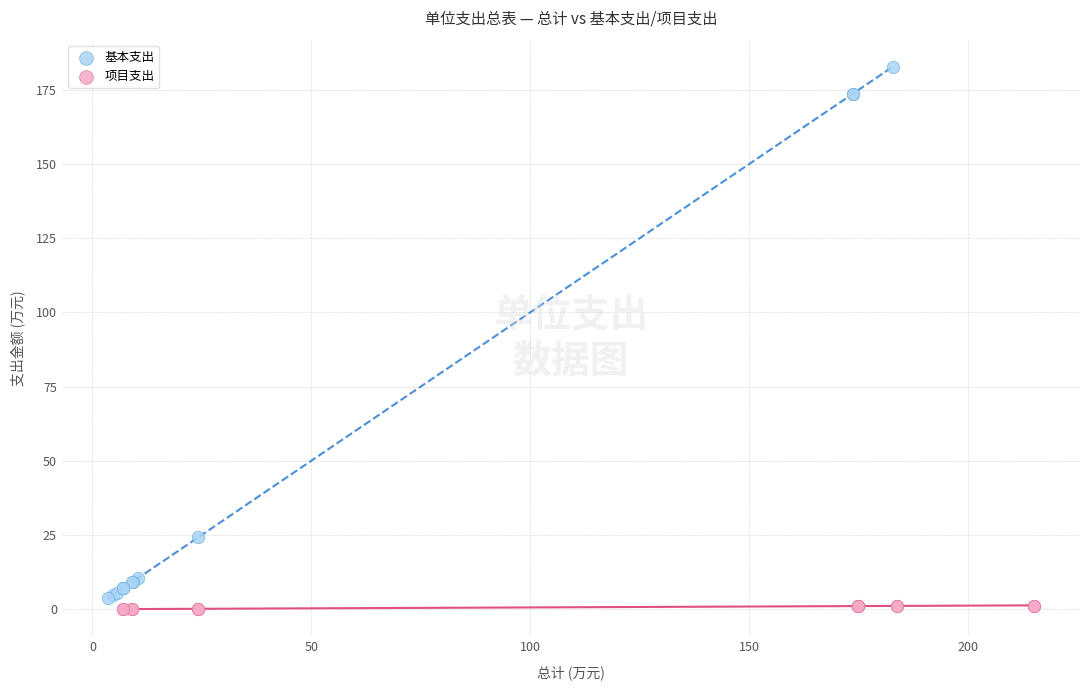

What are all the series names shown in the legend?

基本支出, 项目支出